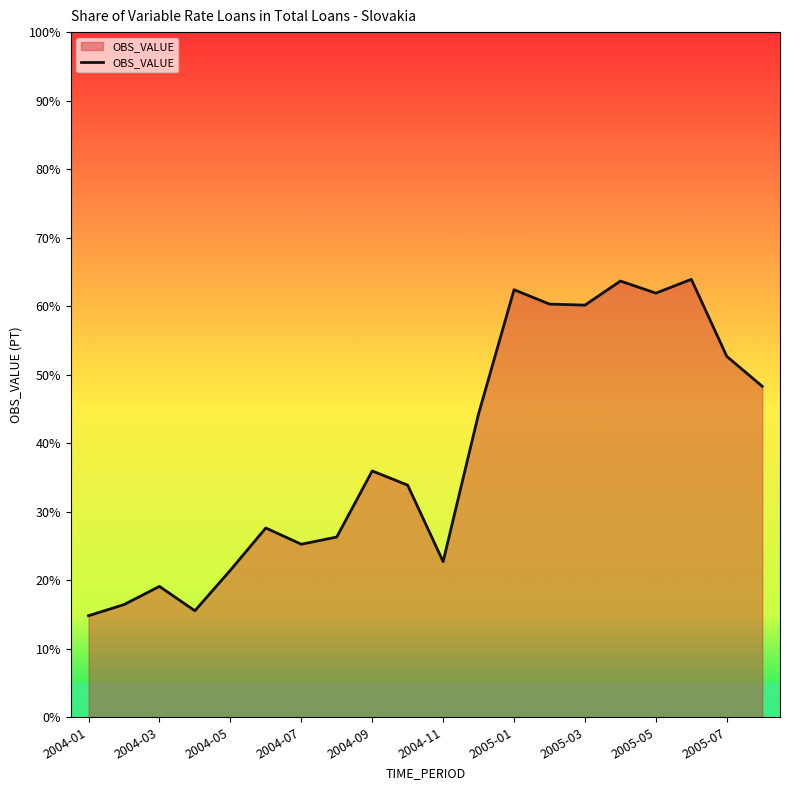

How many interior local valleys (lower than both neighbors) does the data have?

5